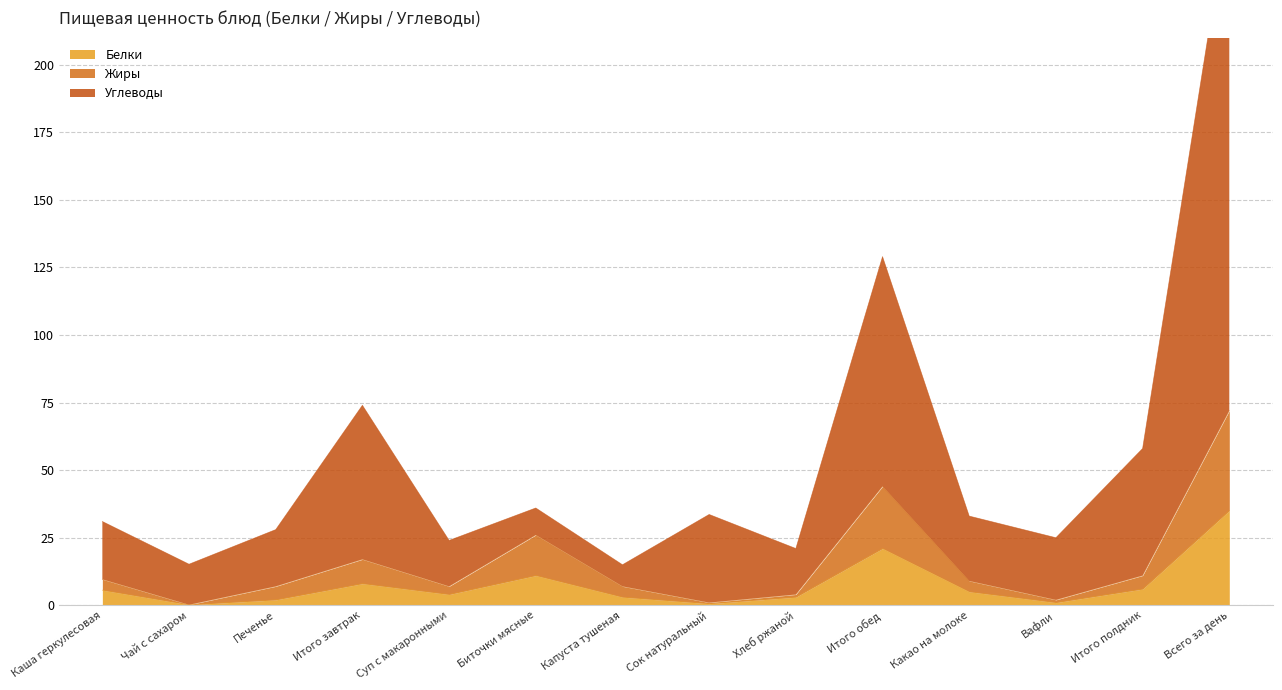

What position from the left is Итого обед?

10